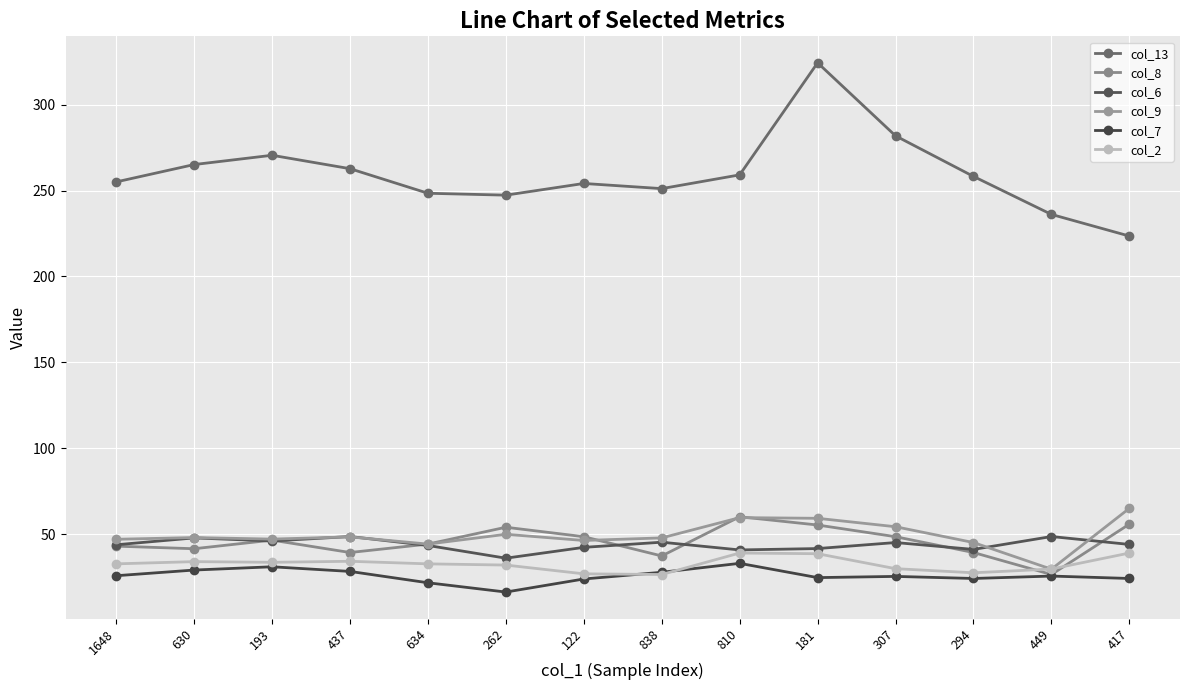

What is the sum of all col_13 values?

3637.2